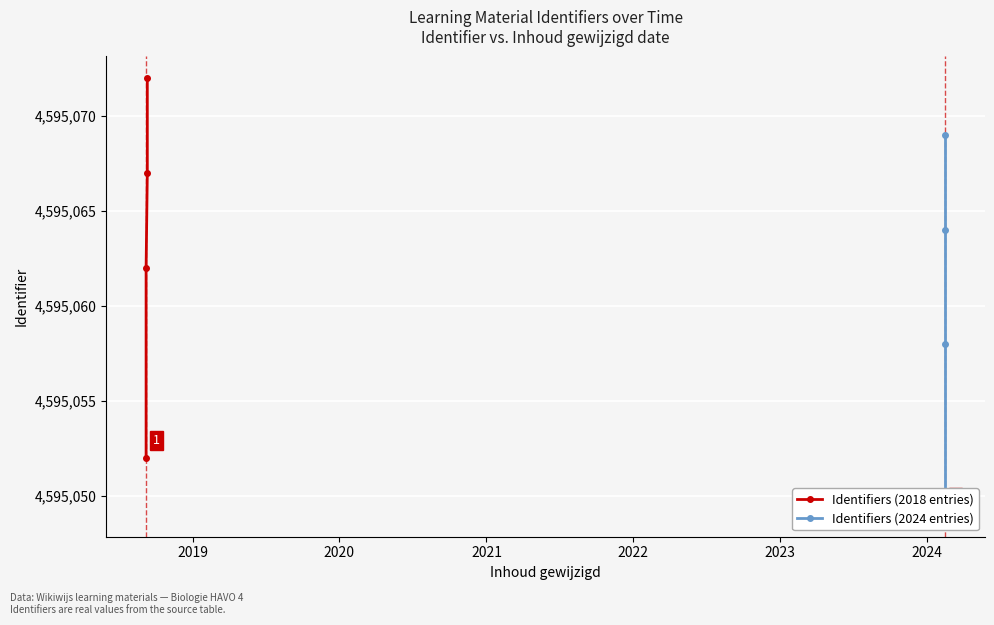

True or false: Identifiers (2018 entries) has a value of 2335505 at 2021.

False